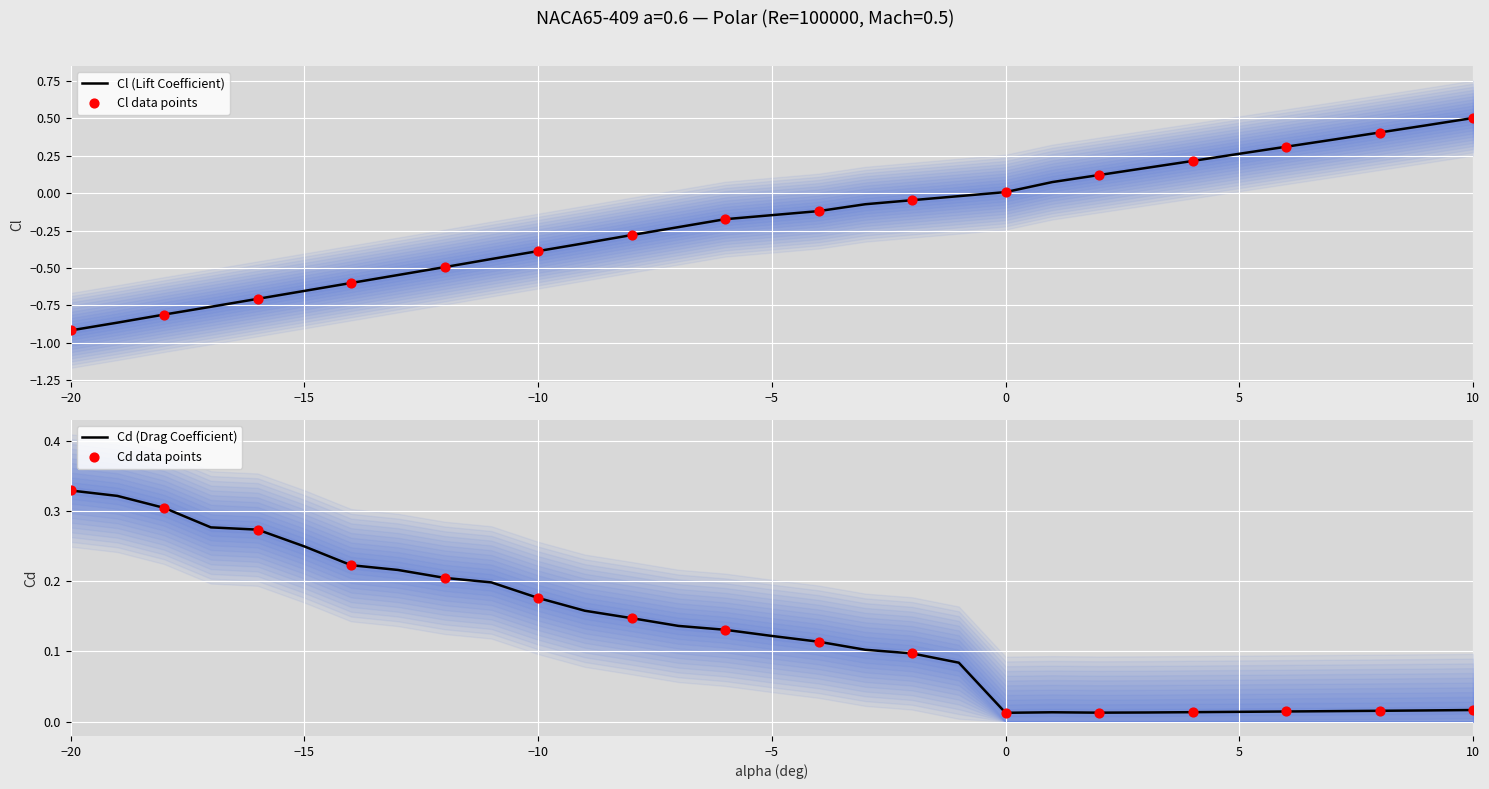

At which category is the sum across all series the highest?

10